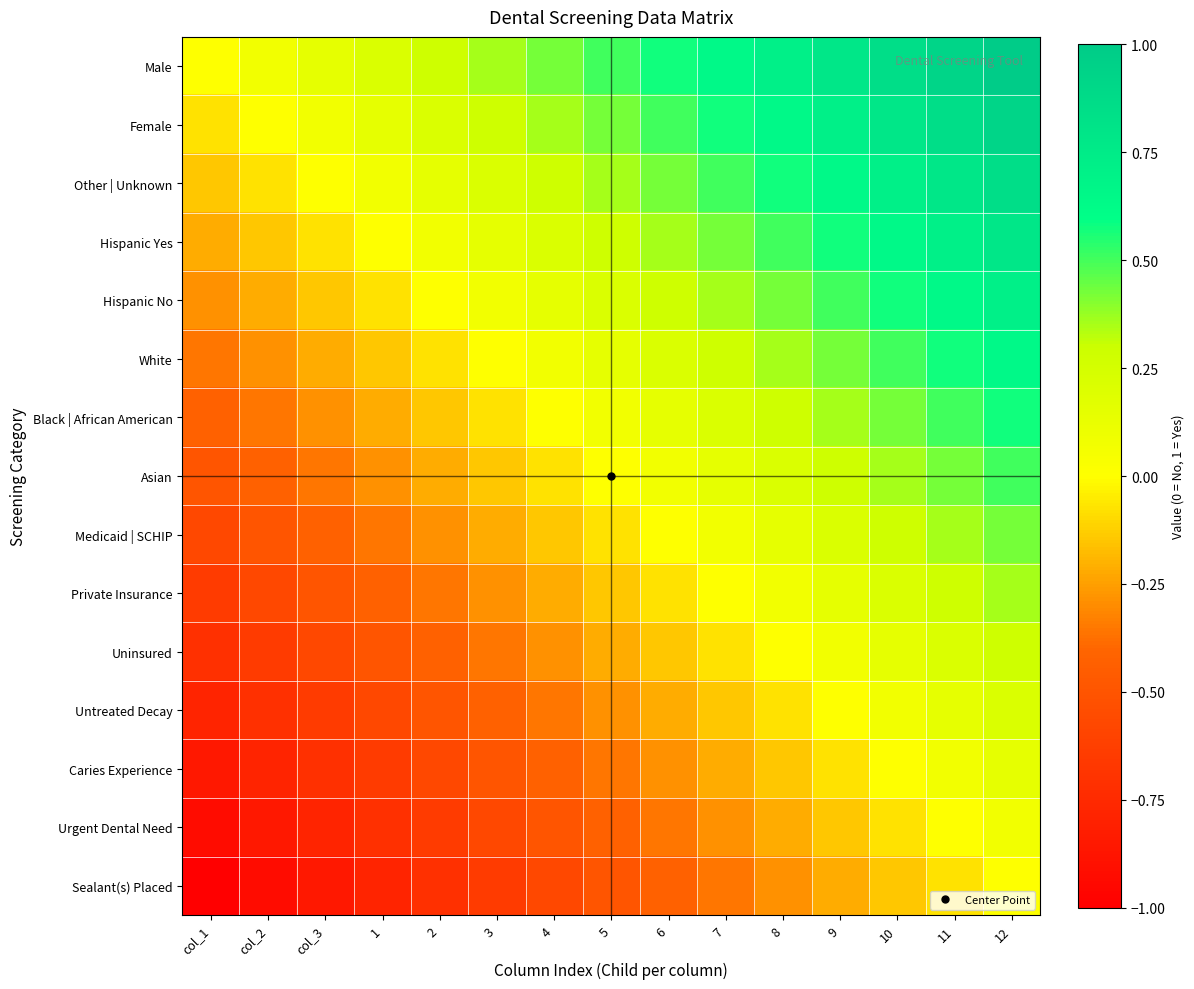

What is the difference between the highest and lowest values at 8?

1.0